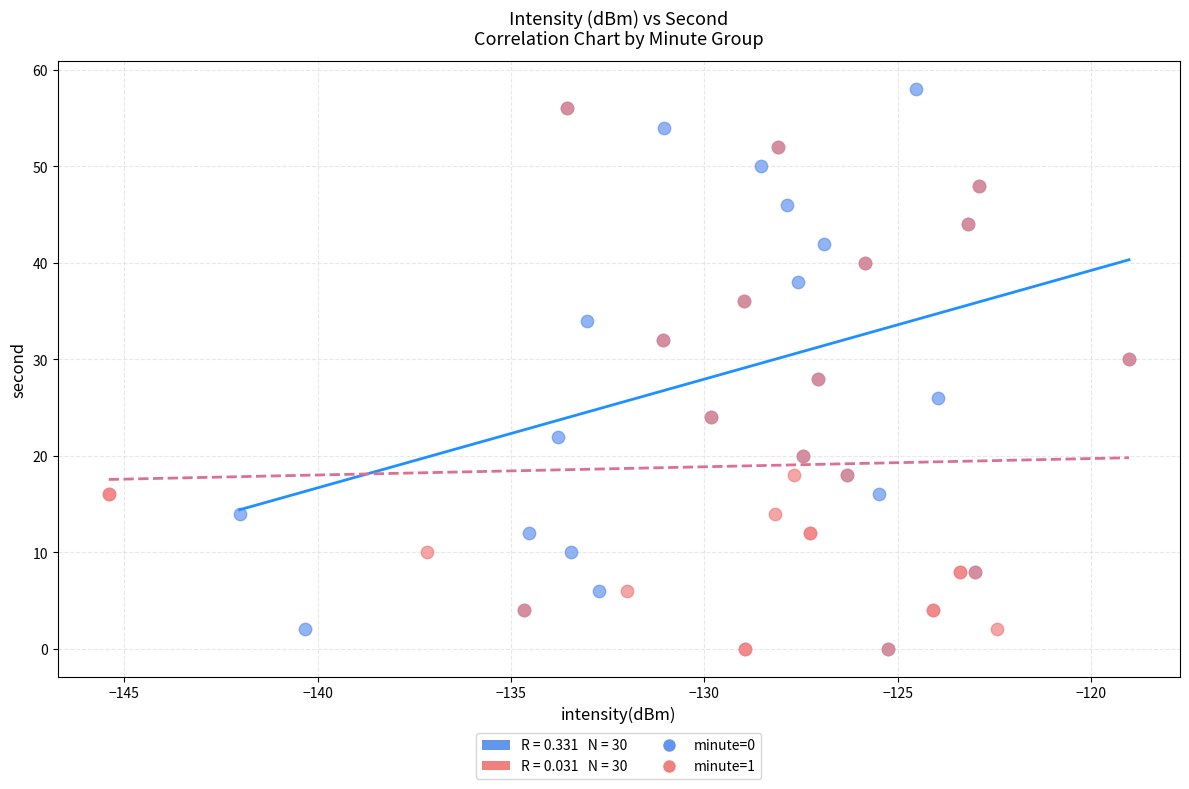

Which series contains the highest Y value?

minute=0